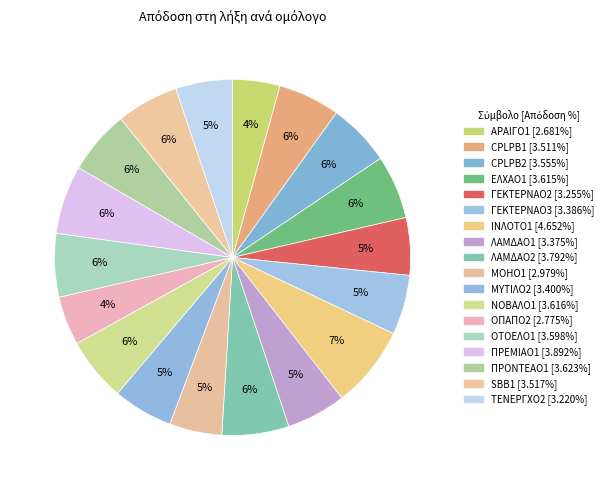

To the nearest percent, what percentage of the pie is CPLPB1?

6%